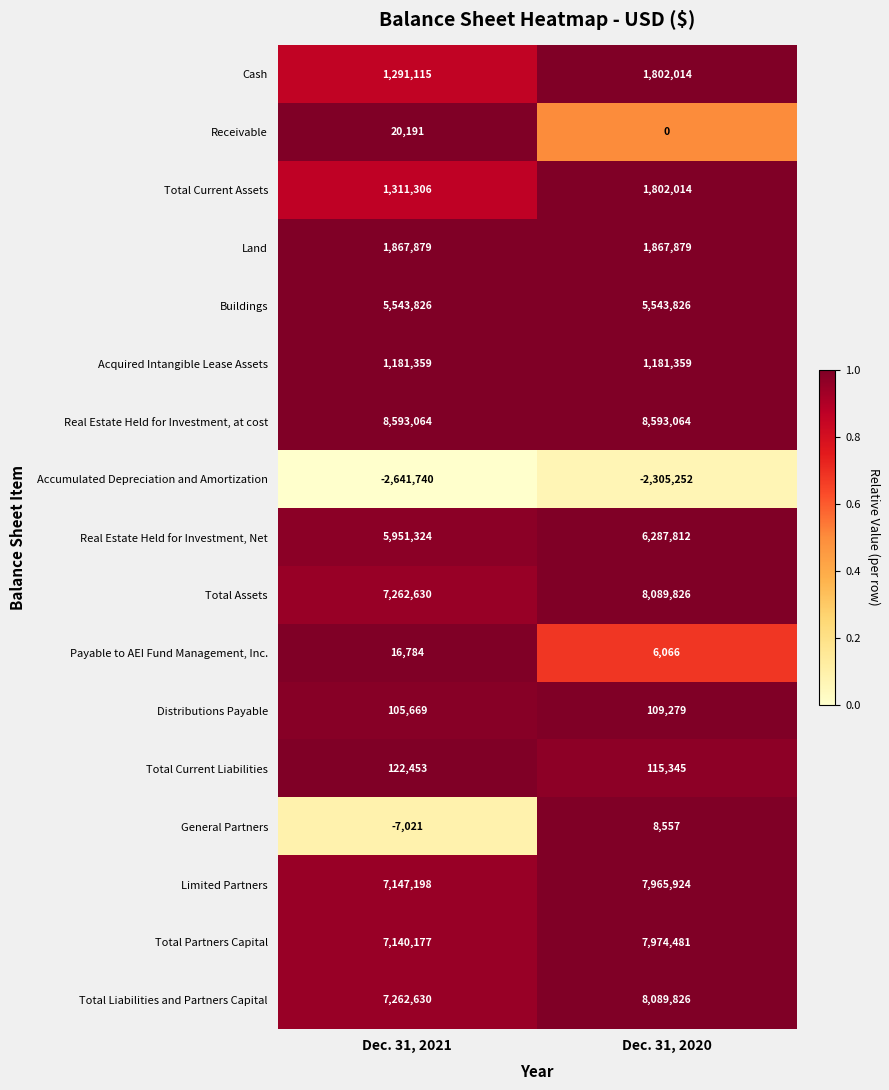

Which series changed the most between Dec. 31, 2021 and Dec. 31, 2020?

Total Partners Capital